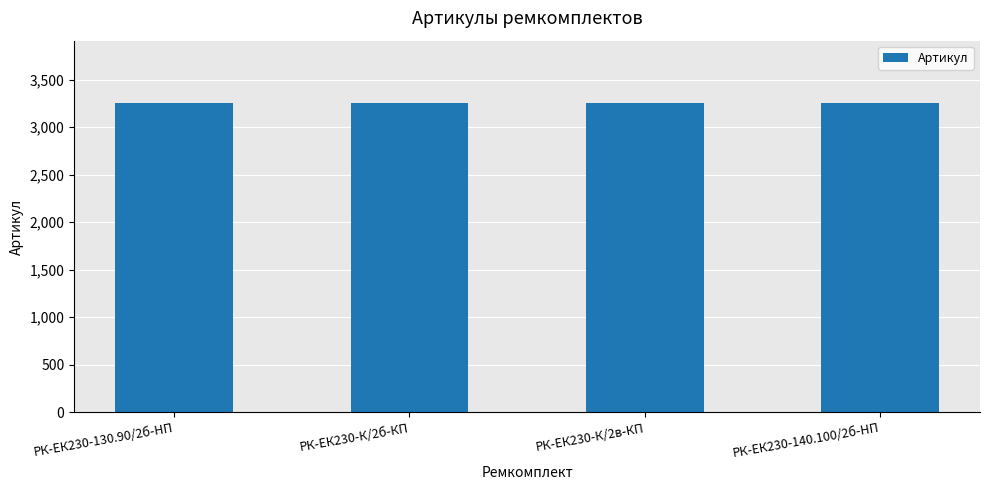

What is the change in value from РК-ЕК230-К/2б-КП to РК-ЕК230-К/2в-КП?

+1